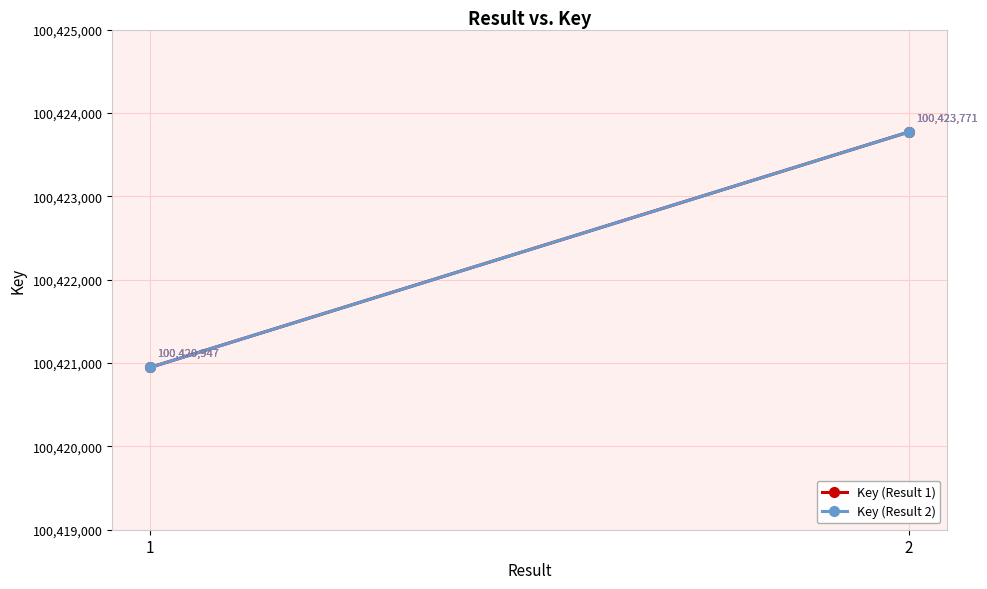

Between 1 and 2, which series saw the biggest shift?

Key (Result 1)